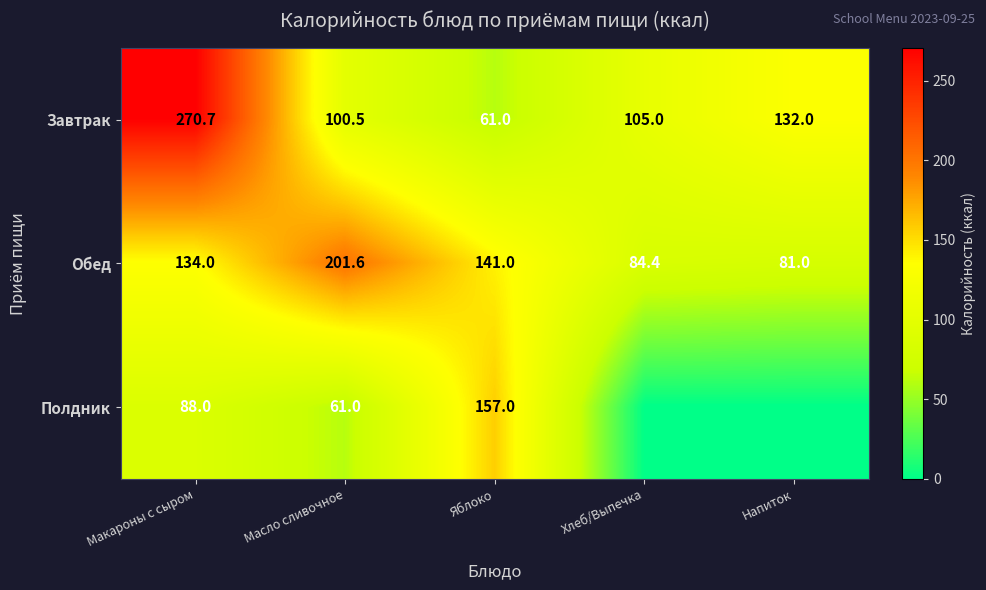

What is the total value across all series at Яблоко?

359.0